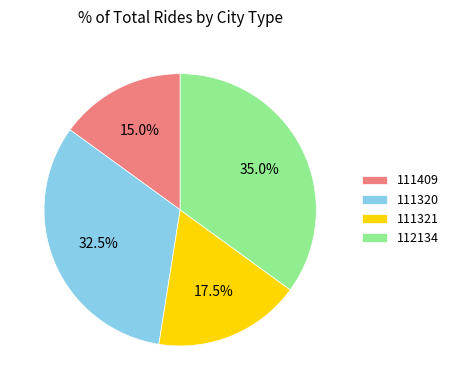

Which slice is the smallest?

111409